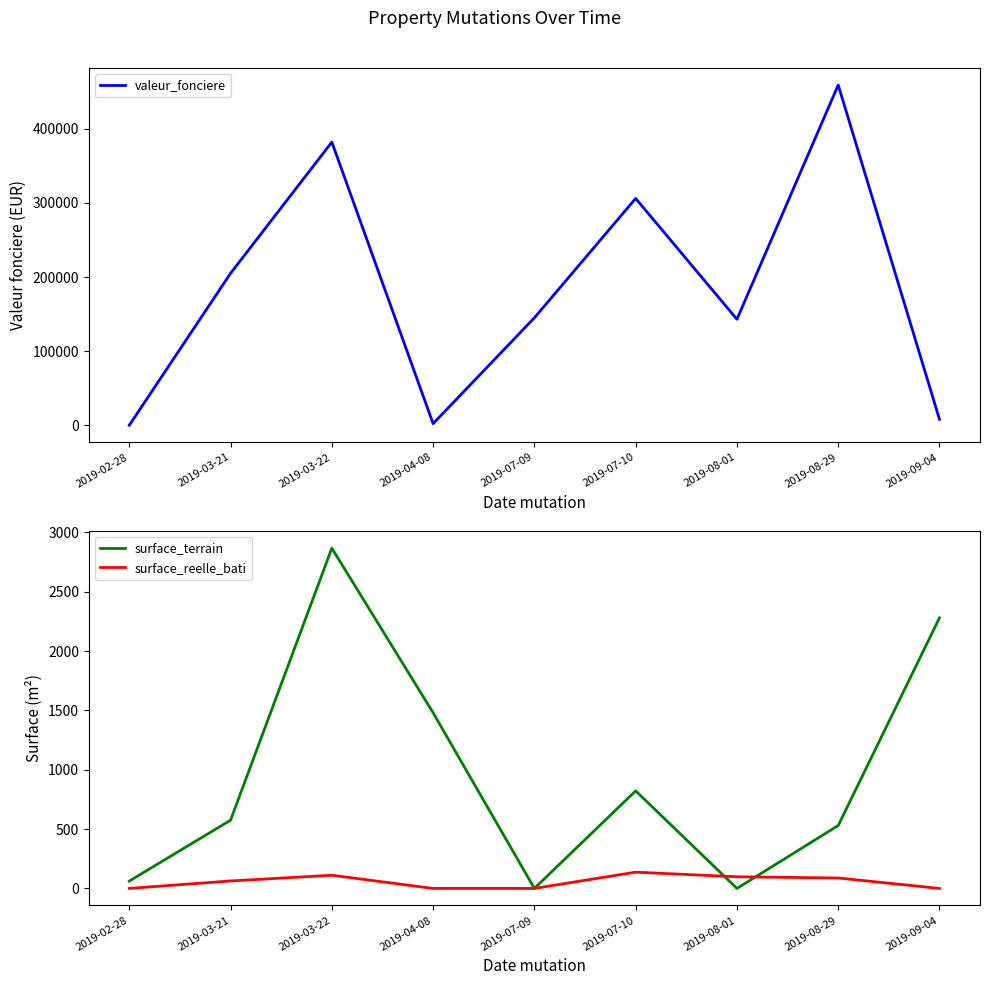

The valeur_fonciere series shows 206891 at 2019-07-09. True or false?

False